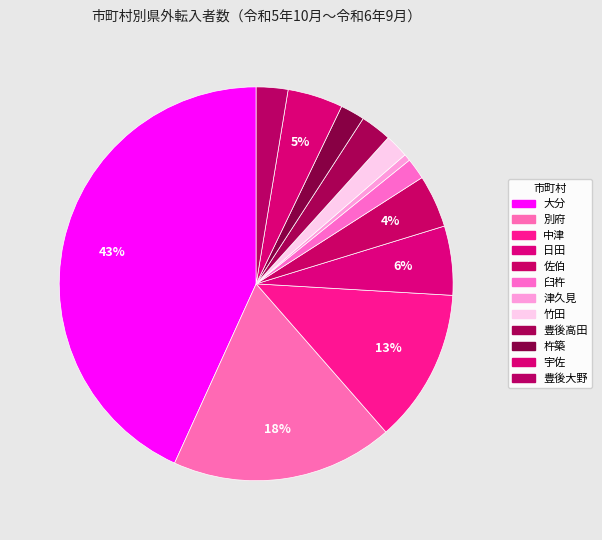

What is the change in value from 中津 to 佐伯?

-1829